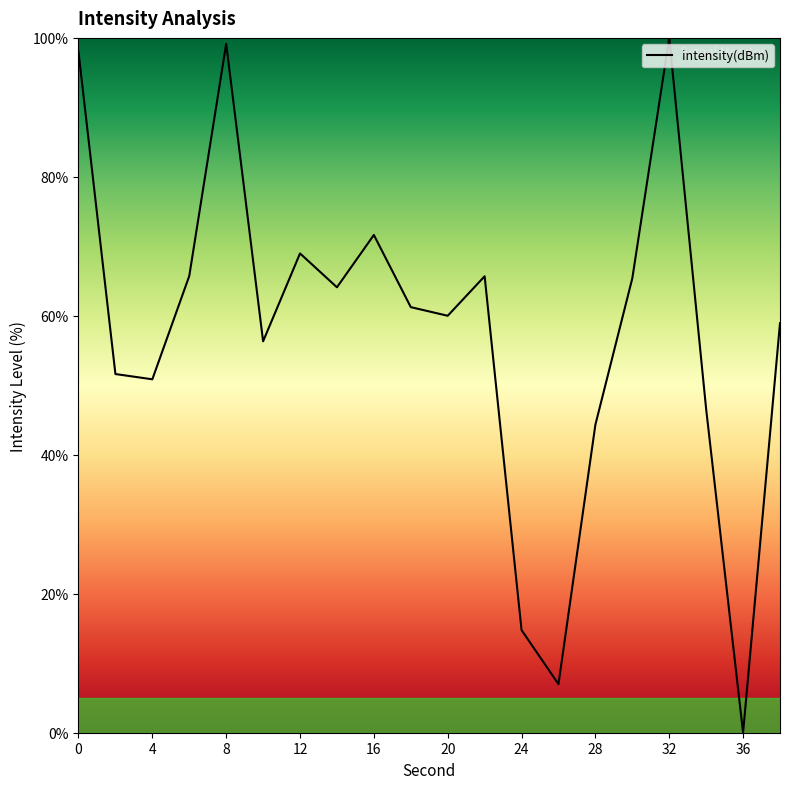

What is the maximum value shown in the chart?

100.0